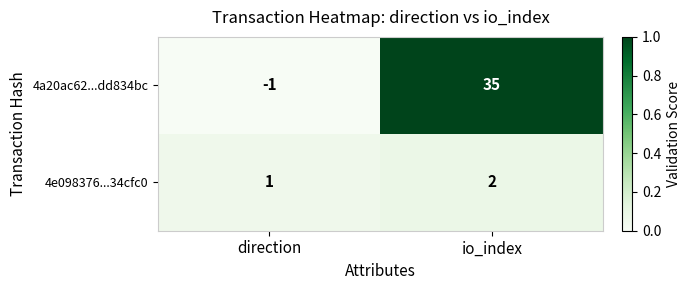

What is the sum of all 4a20ac62...dd834bc values?

34